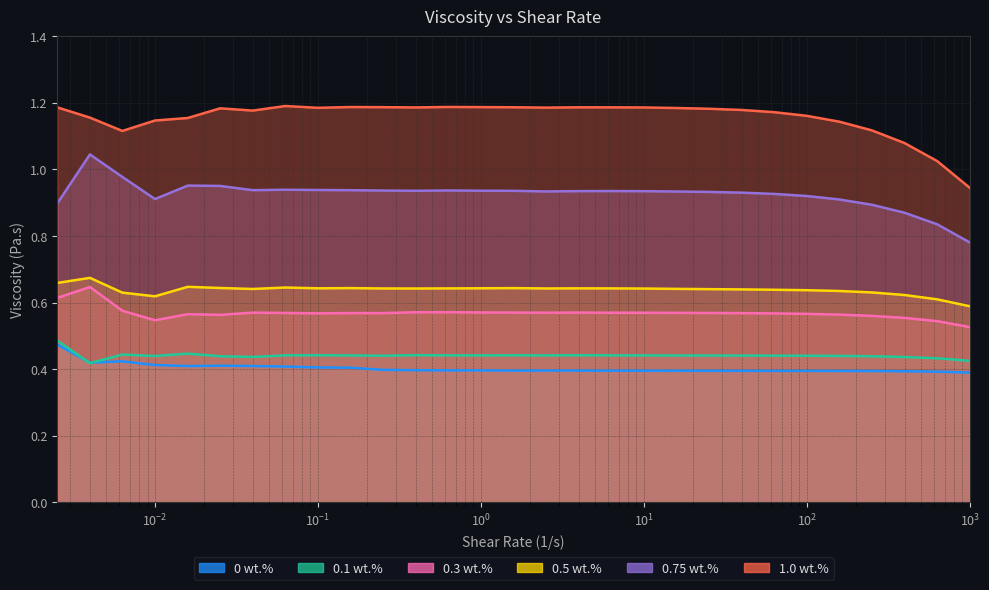

What is the label of the 15th point from the right?

1.58